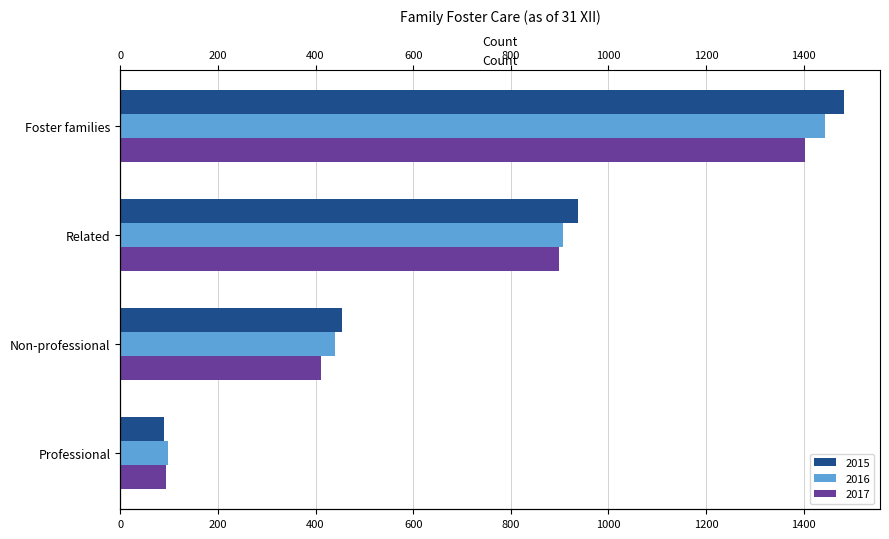

What is the sum of the 2015 values at Non-professional and Foster families?

1936